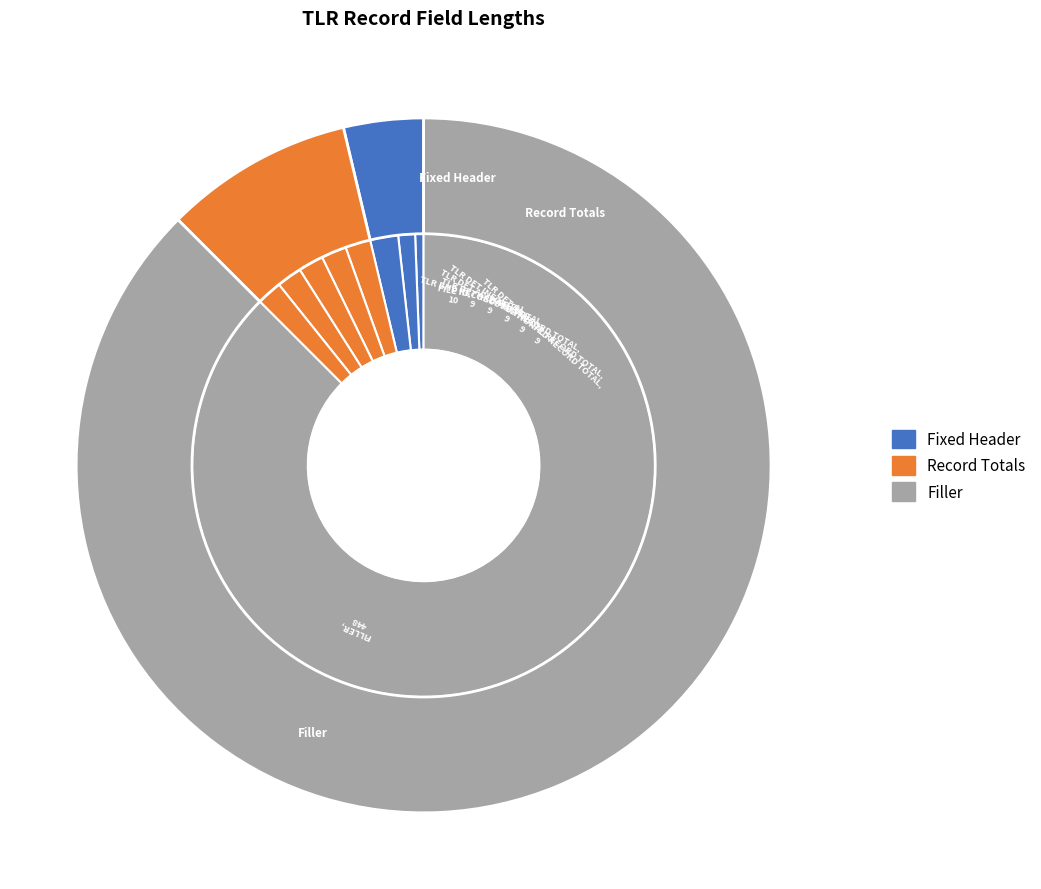

Which category accounts for the majority?

FILLER